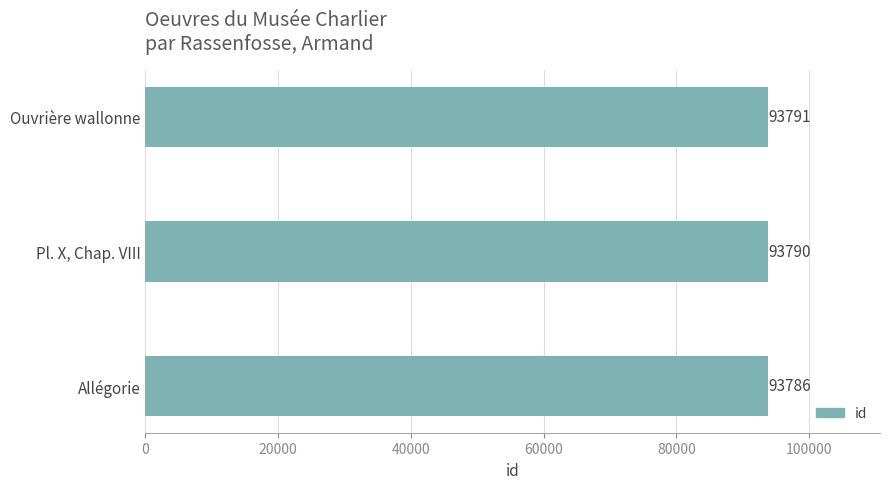

Reading bottom to top, what are all the values shown in this chart?

93786	93790	93791